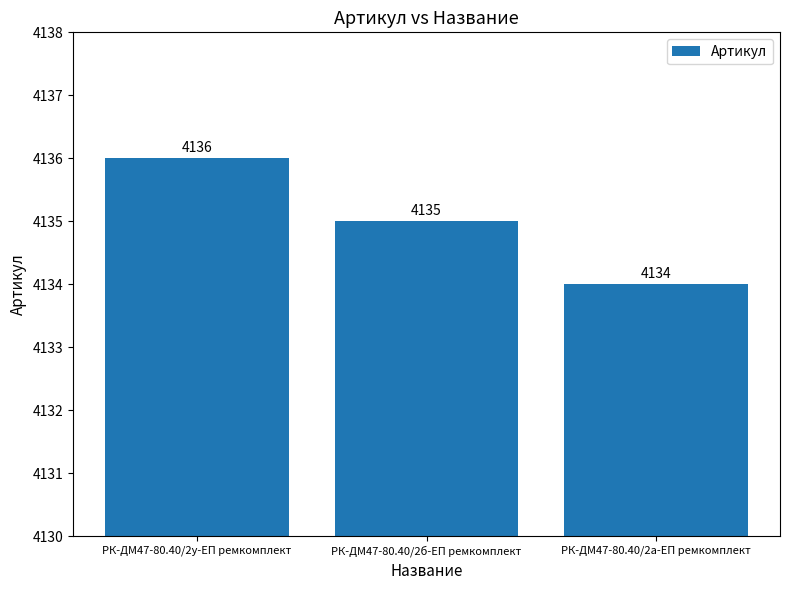

What is the label of the 2nd bar from the right?

РК-ДМ47-80.40/2б-ЕП ремкомплект